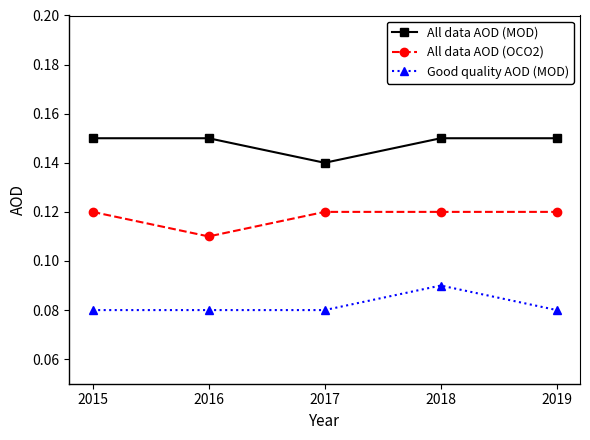

True or false: Good quality AOD (MOD) has a value of 0.2 at 2018.

False